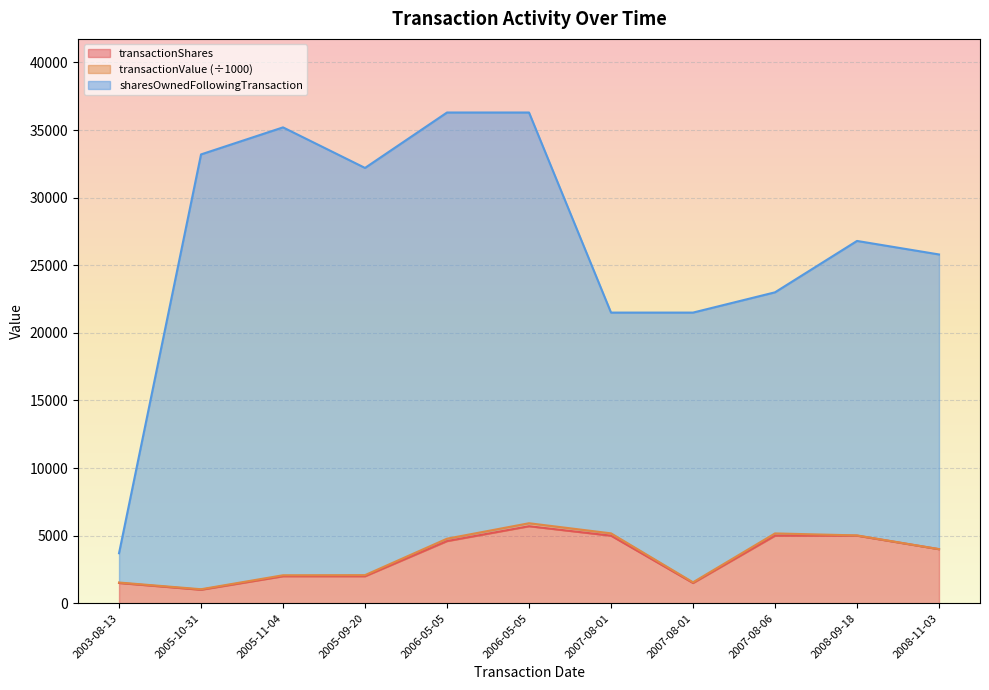

Which has a higher value, 2005-10-31 or 2003-08-13?

2003-08-13